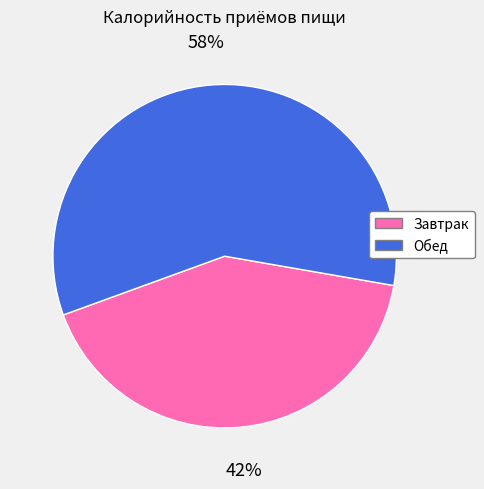

How many segments does this pie chart have?

2